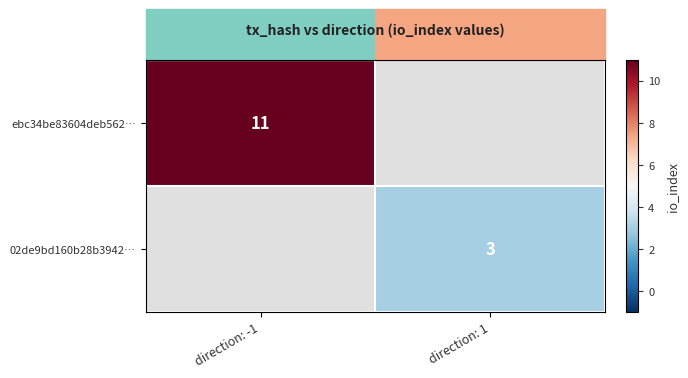

True or false: 02de9bd160b28b3942… has a value of 3 at direction: 1.

True